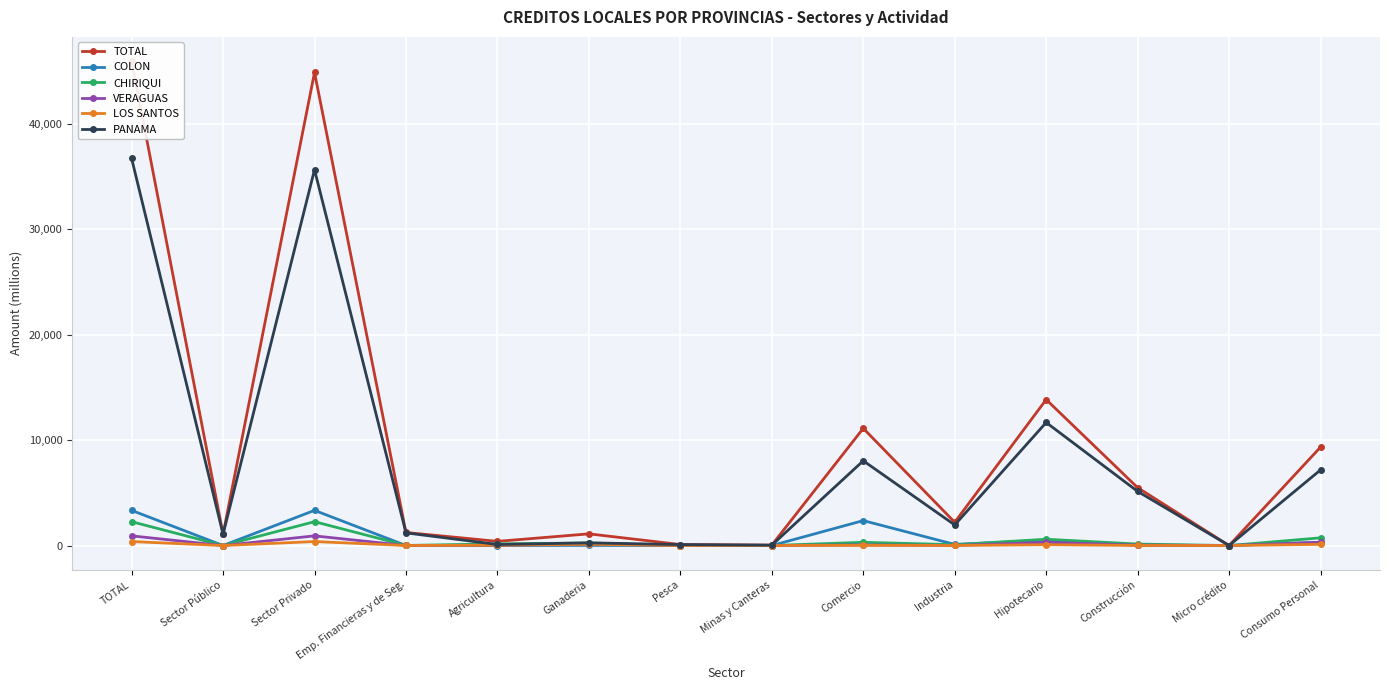

How many interior local peaks does the VERAGUAS series have?

4